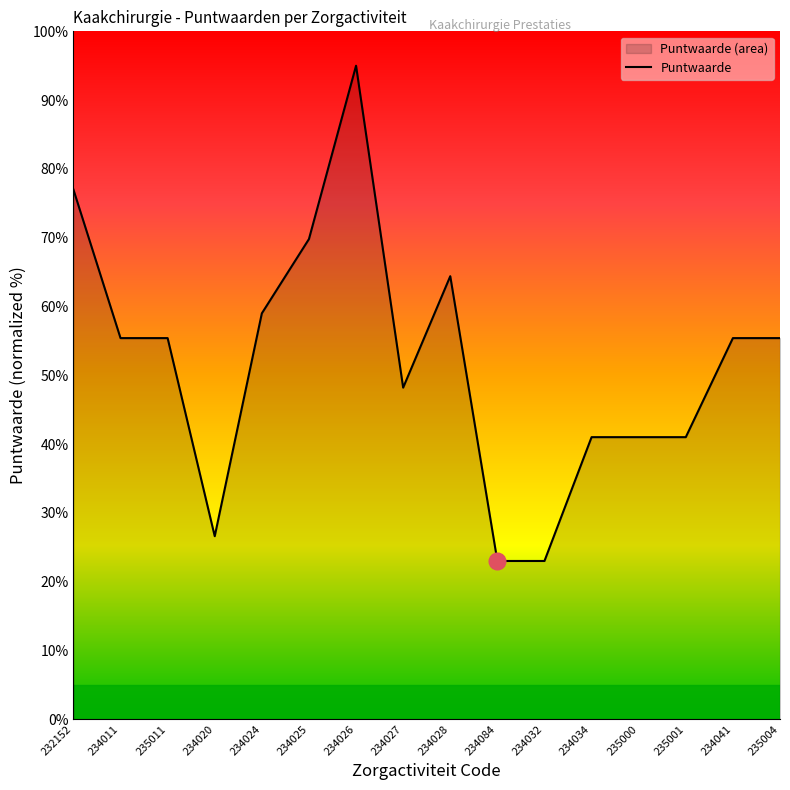

What position from the left is 234041?

15